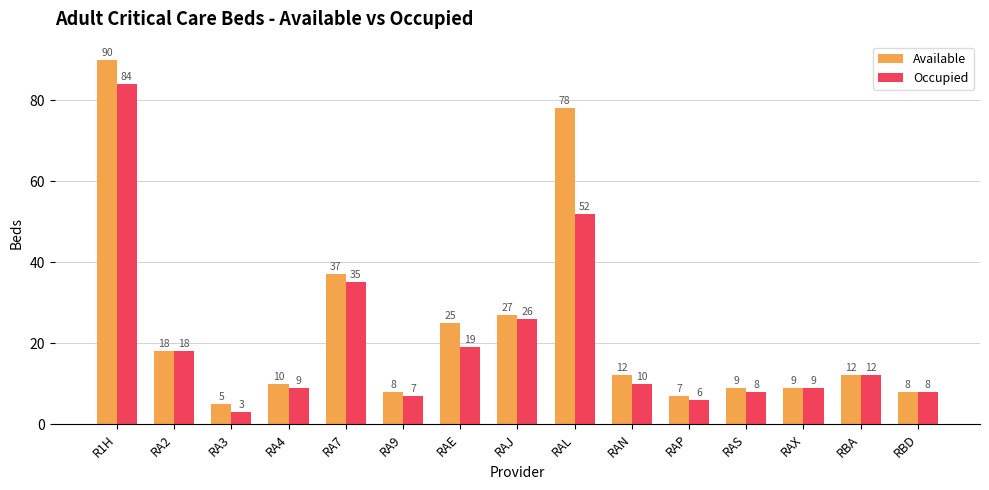

Reading left to right, list all the values displayed in this chart.

Available: 90	18	5	10	37	8	25	27	78	12	7	9	9	12	8
Occupied: 84	18	3	9	35	7	19	26	52	10	6	8	9	12	8